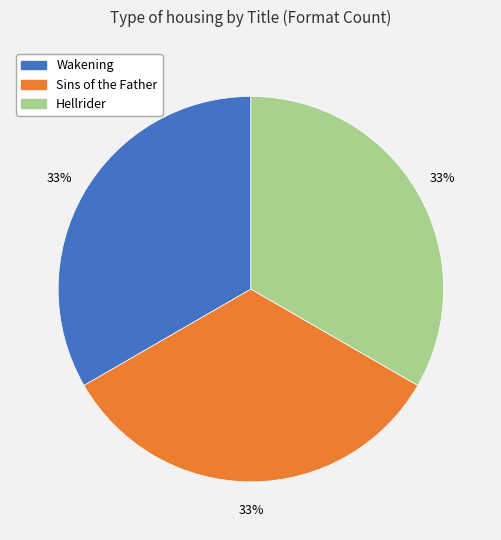

Is the sum of Sins of the Father and Wakening greater than half?

Yes